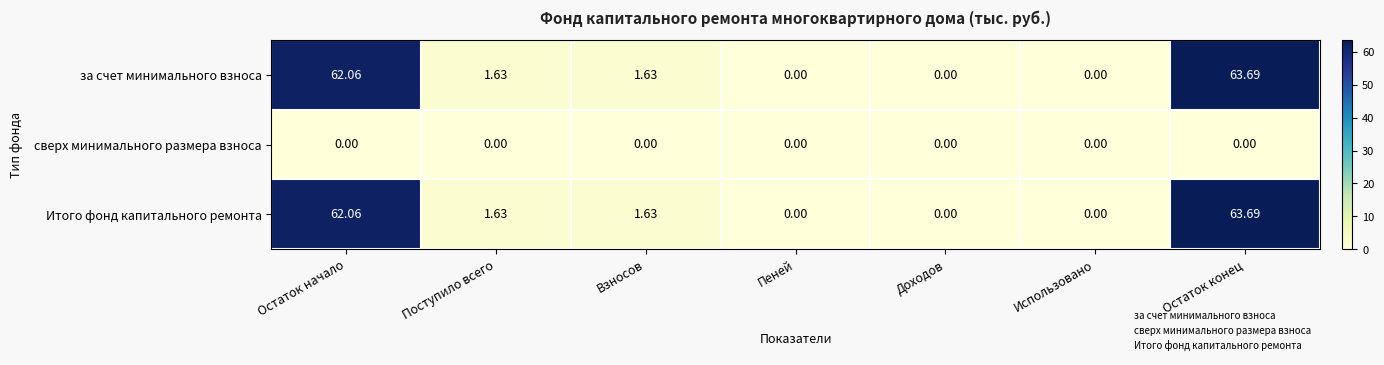

What is the spread (max minus min) of values at Остаток начало?

62.1